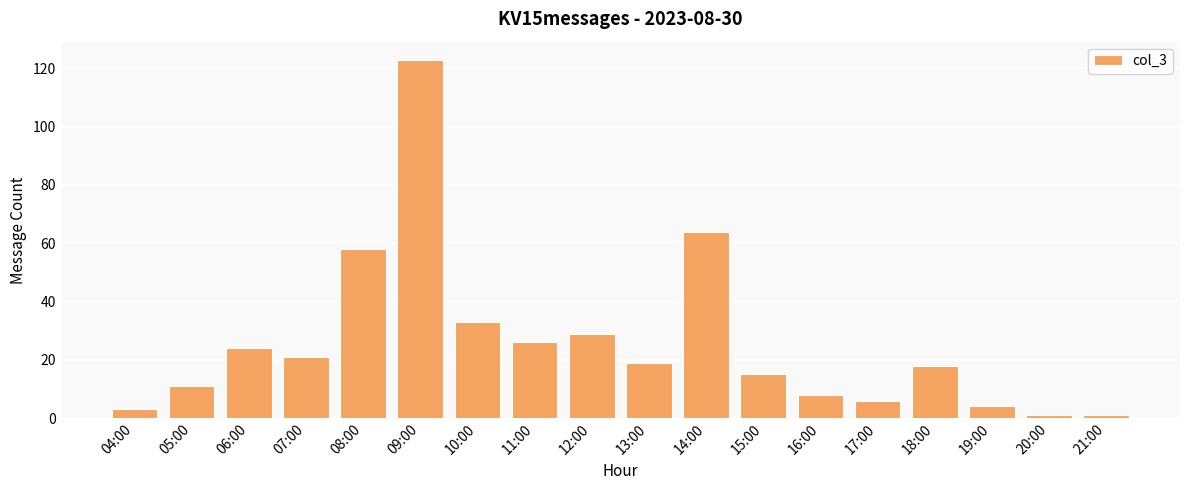

What is the label of the 18th bar from the left?

21:00